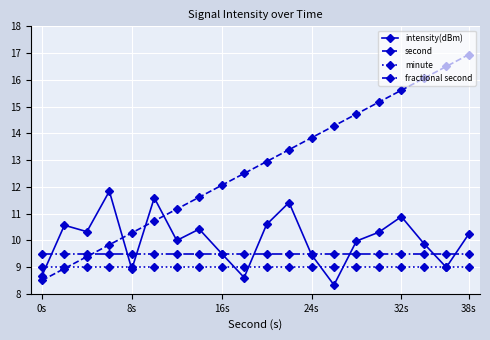

What is the value of the minute point at the 6th from the left?

9.0